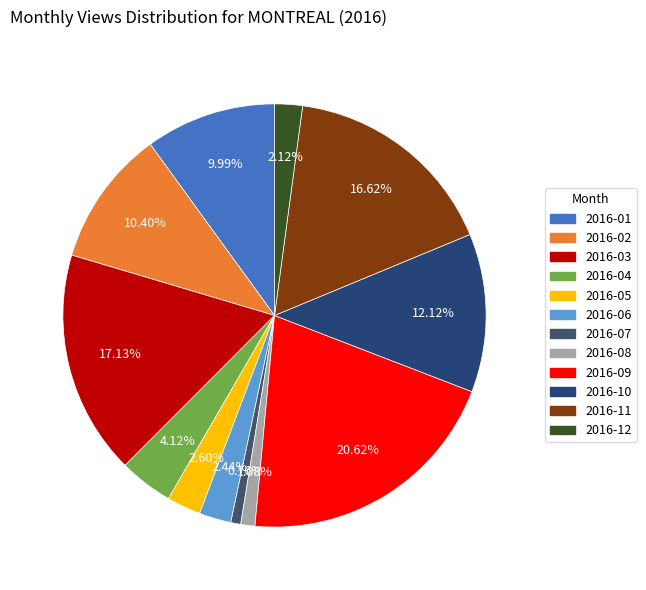

Is it true that 2016-03 is 17% of the pie?

True